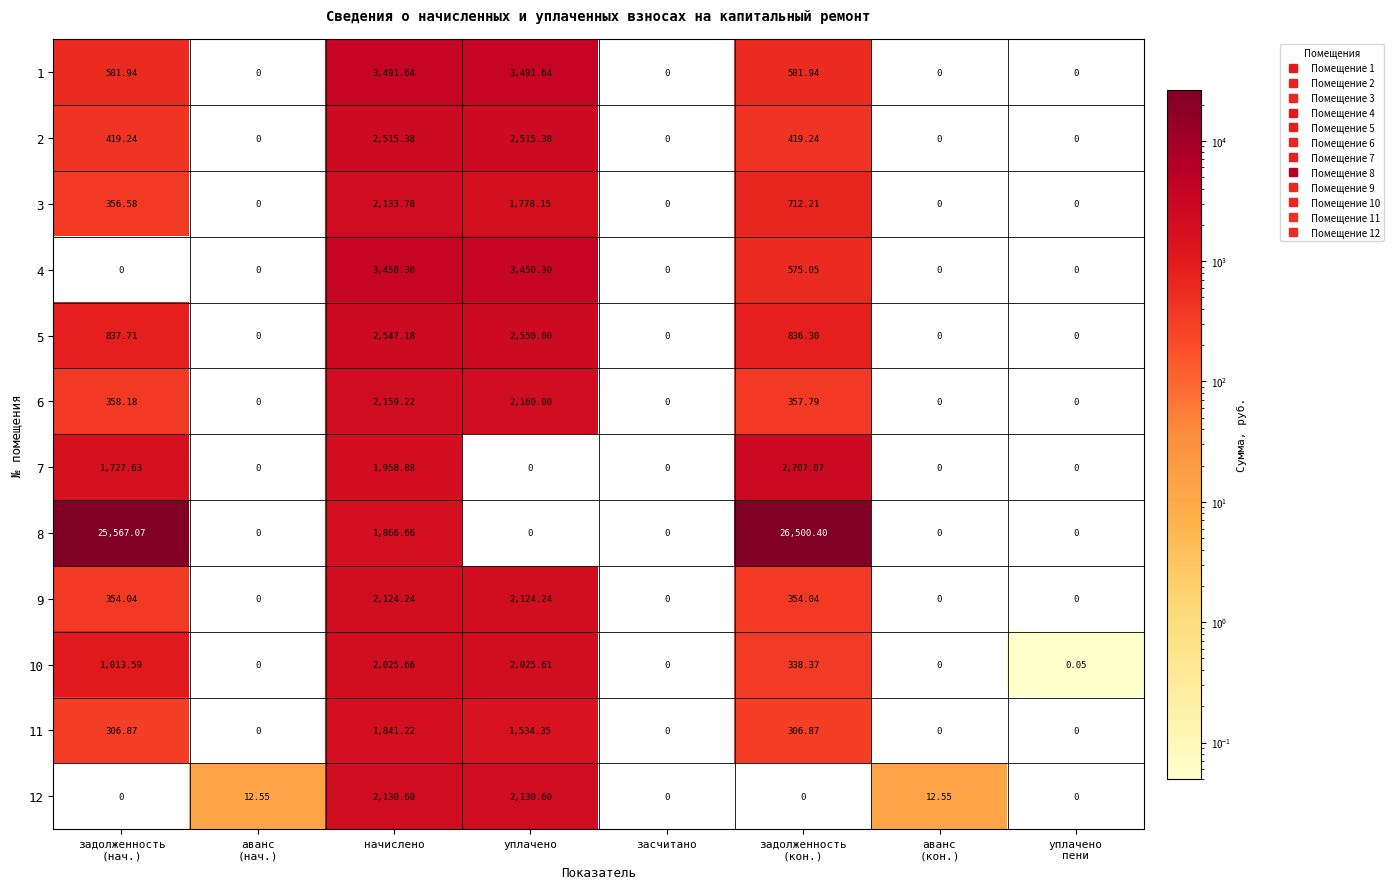

Between задолженность
(нач.) and уплачено
пени, which series saw the biggest shift?

8